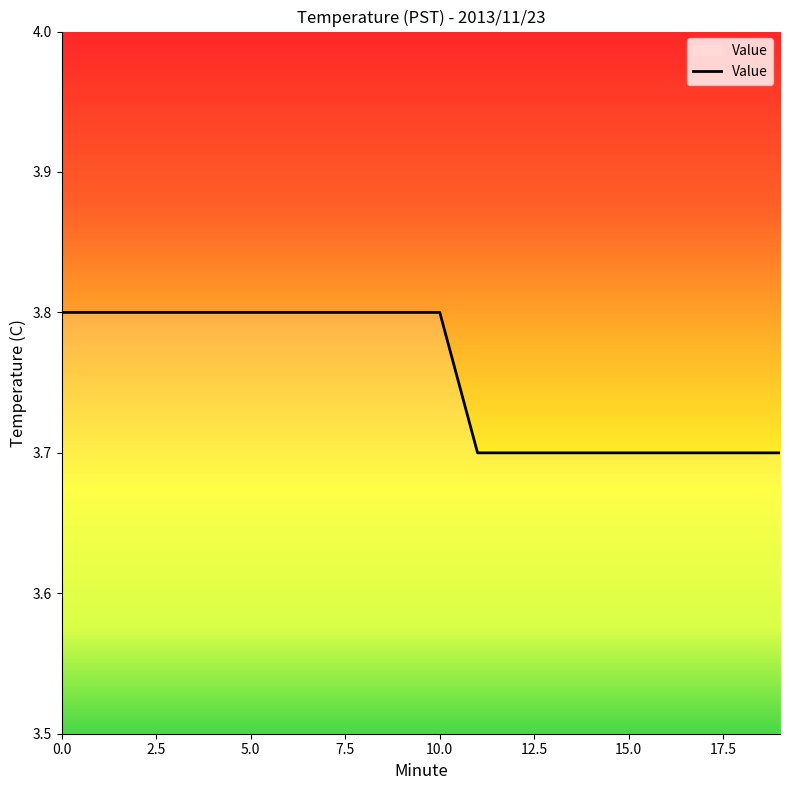

Does the chart display data point markers on the line(s)?

No